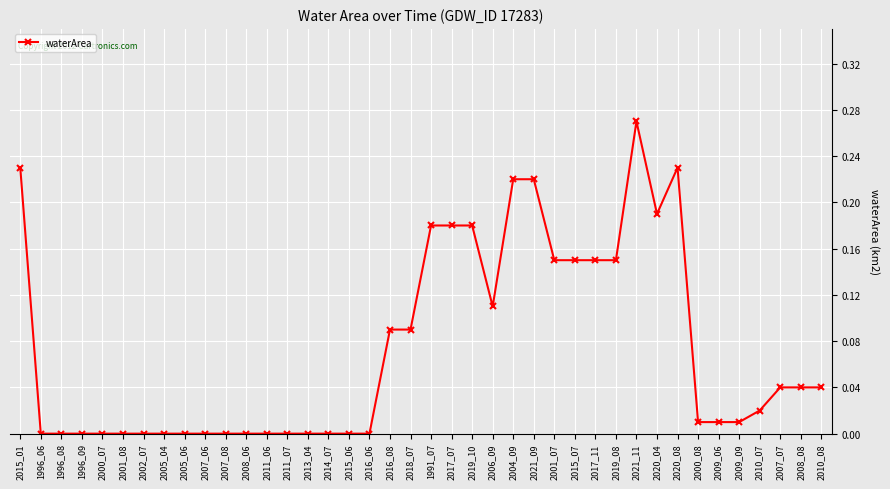

What is the label of the 12th point from the right?

2017_11